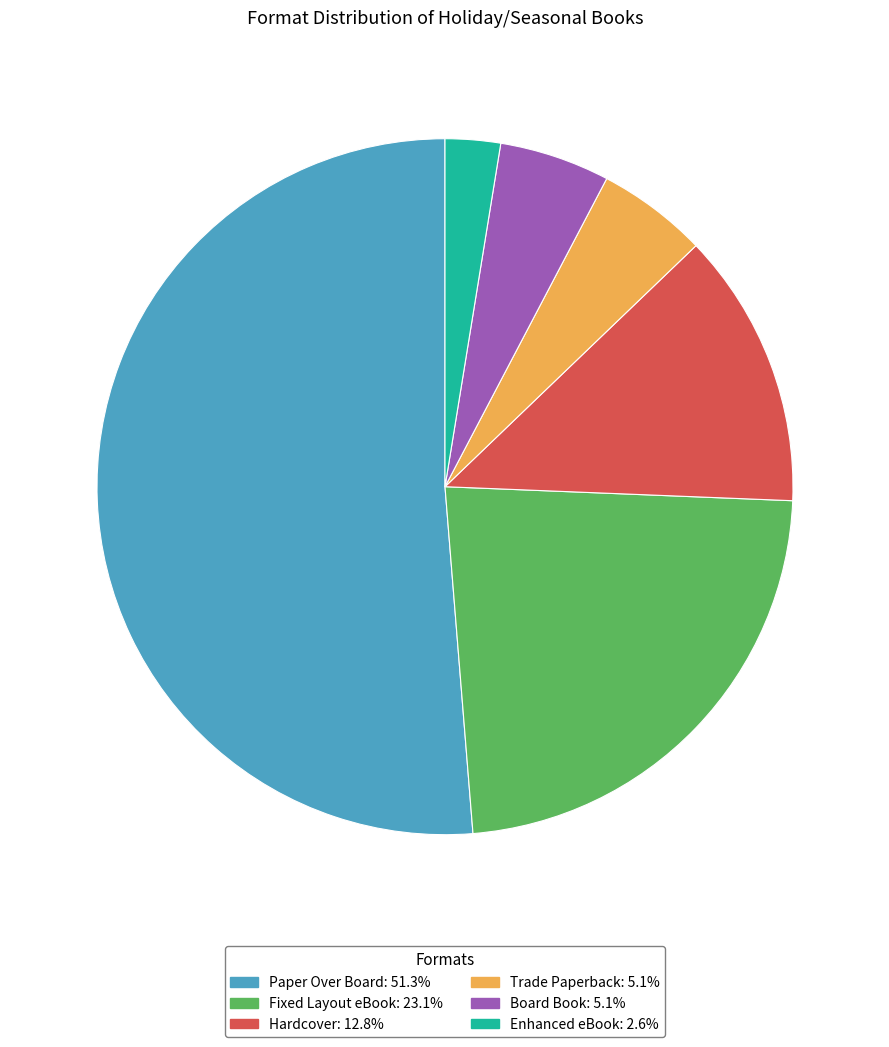

Which category accounts for the majority?

Paper Over Board